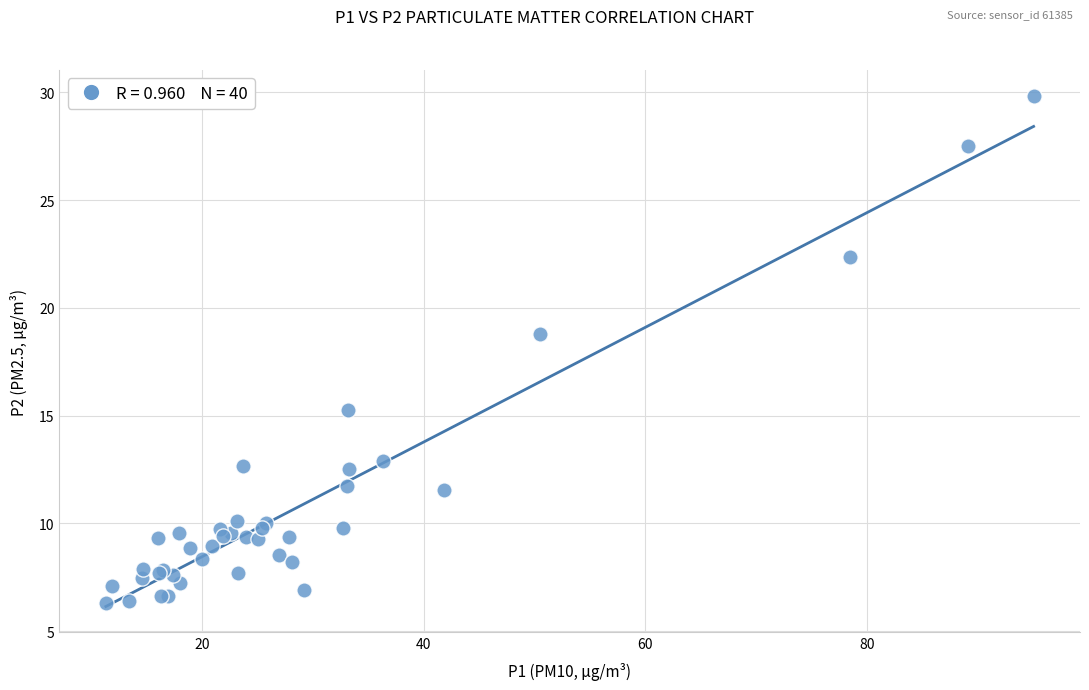

What Y value in the scatter plot is closest to 18?

18.8